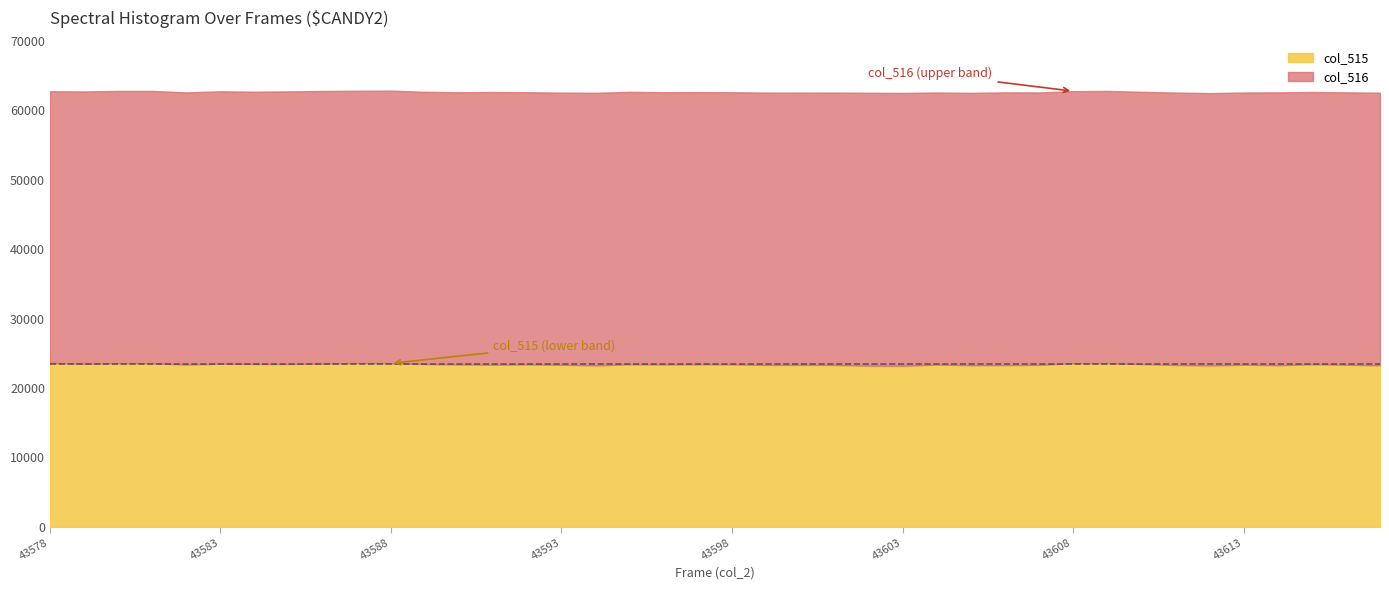

True or false: col_515 and col_516 cross at least once.

False